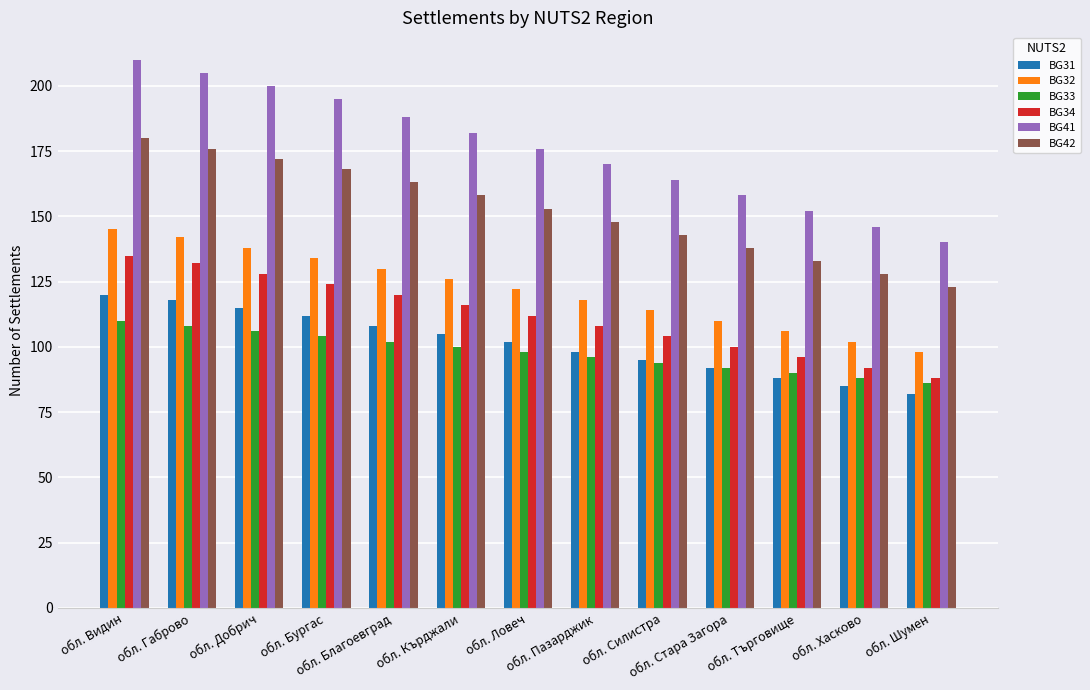

How many bars are there in each group?

6